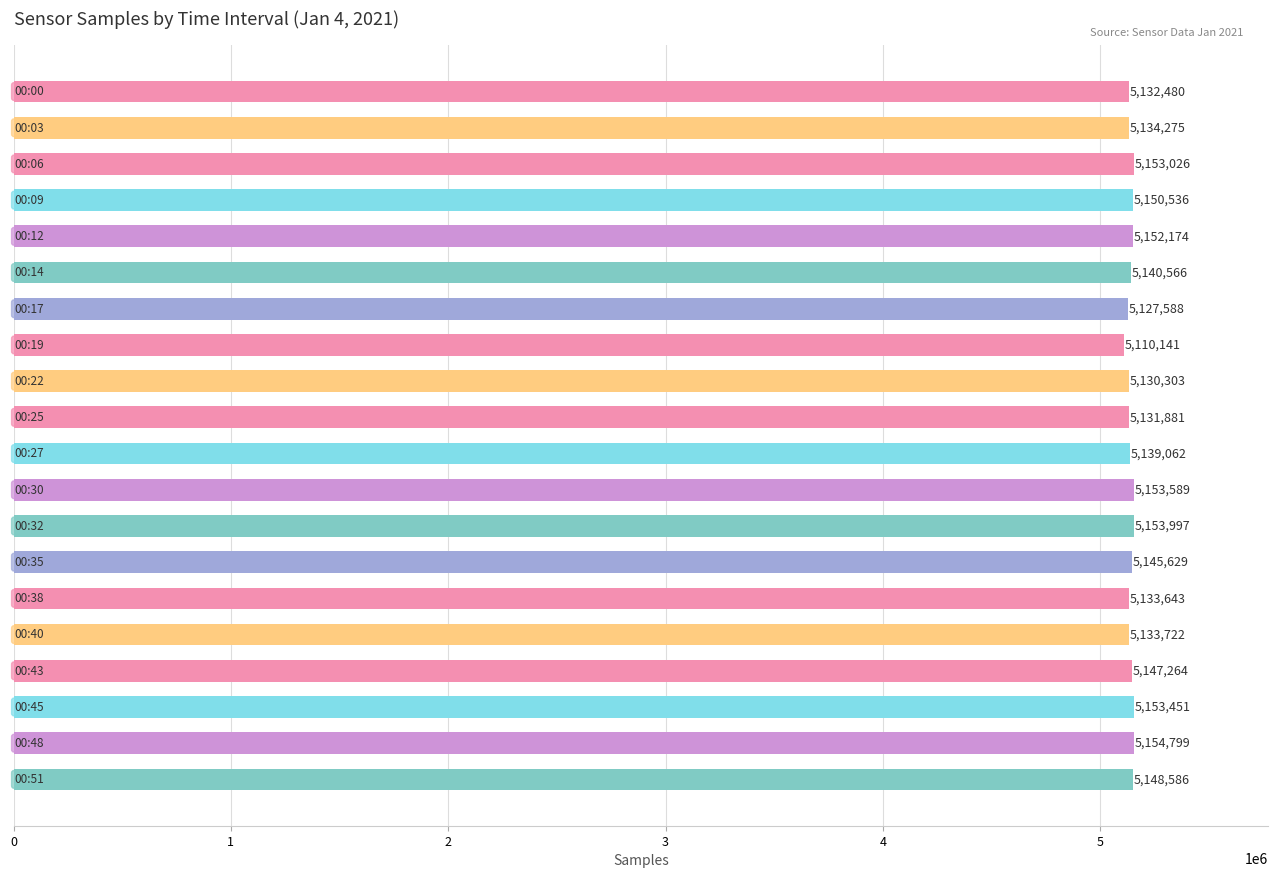

What is the difference between the maximum and second lowest values?

27211